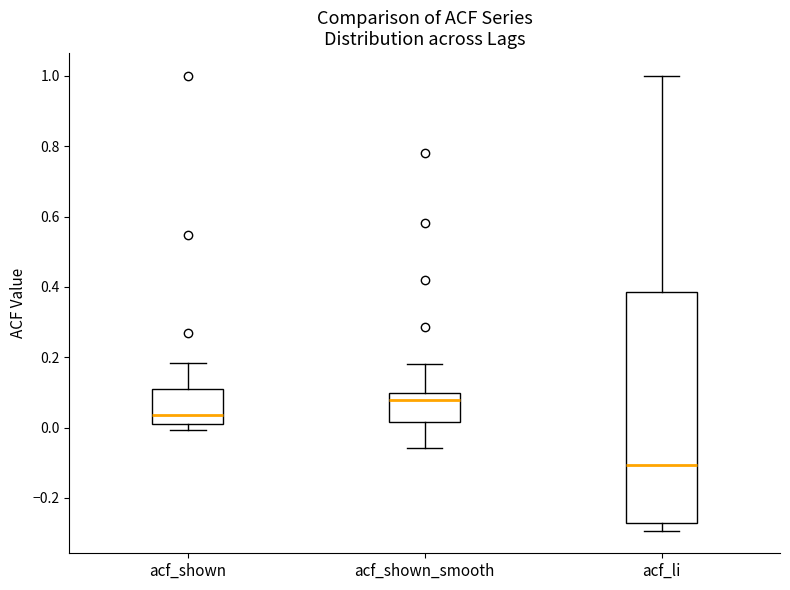

Which box has the lowest median line?

acf_li